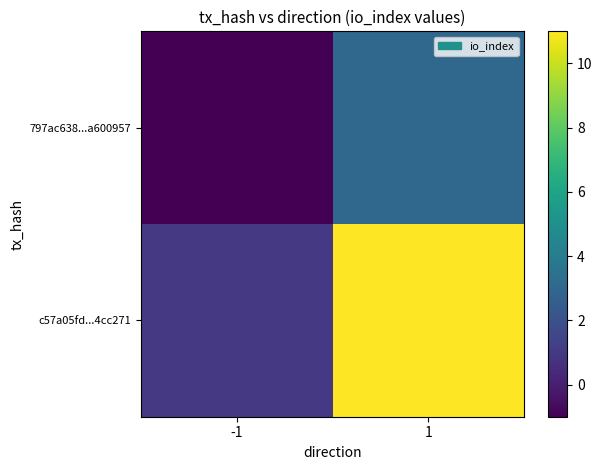

What is the total value across all series at 1?

14